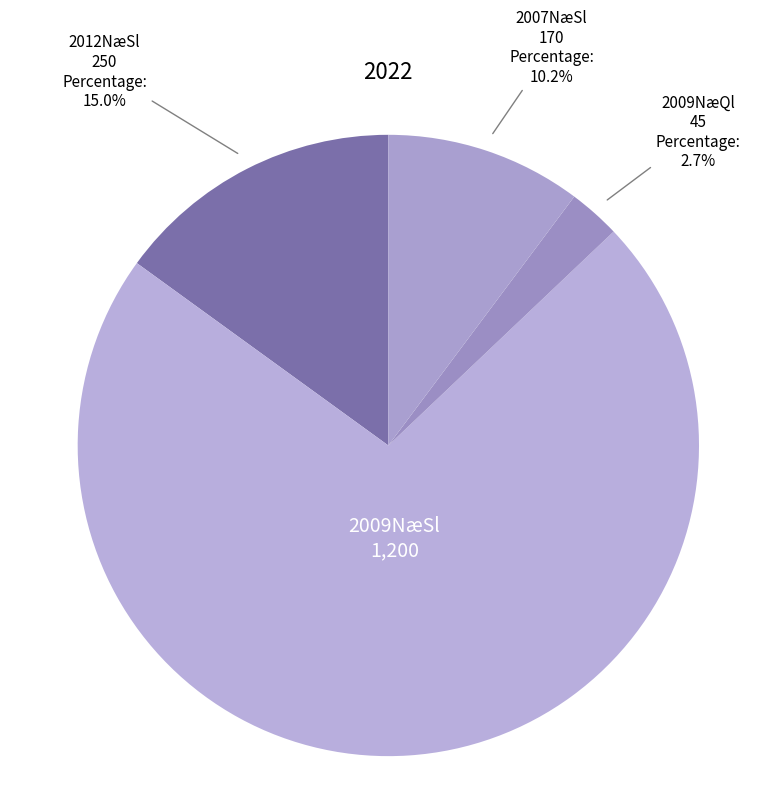

What is the majority slice?

2009NæSl